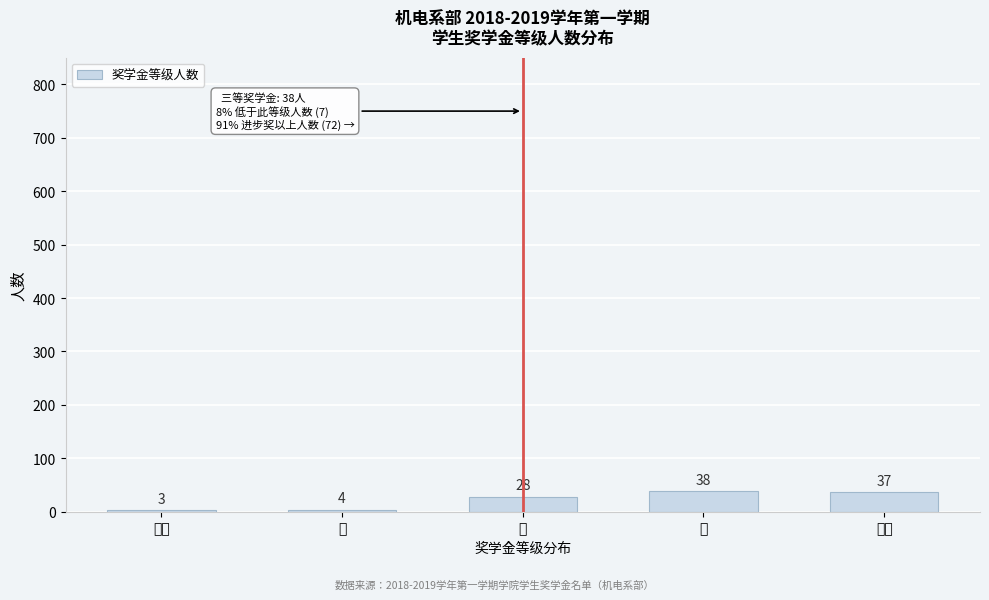

Reading left to right, transcribe all the data shown in this chart.

特等=3	一=4	二=28	三=38	进步=37